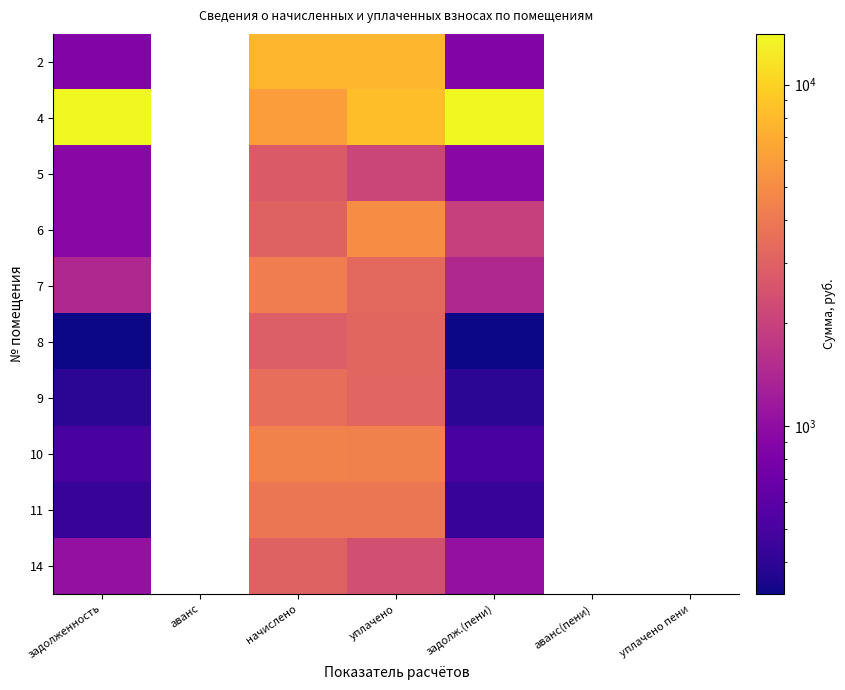

How many values in 6 are above zero?

4